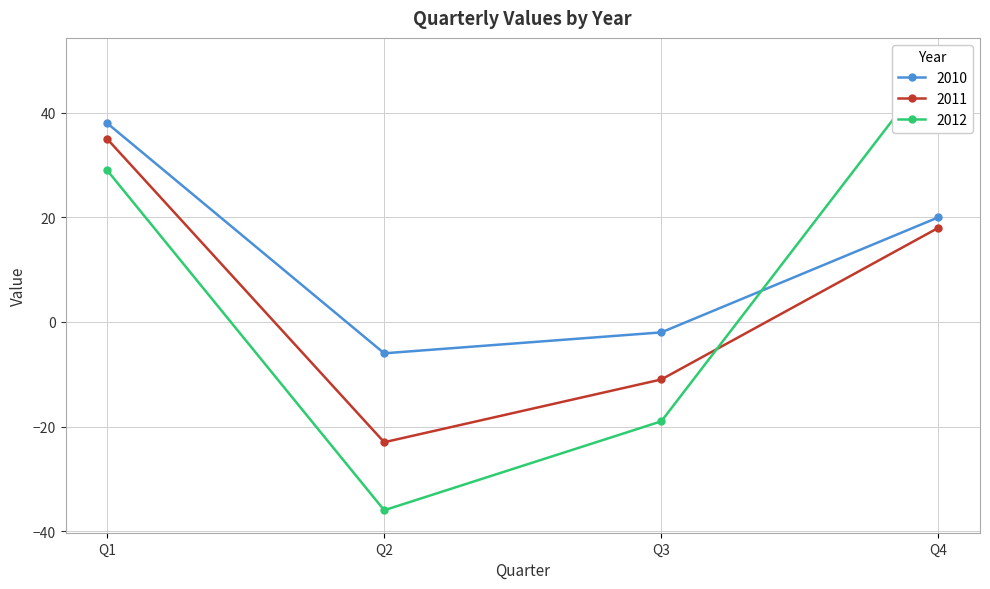

What is the difference between the 2010 values at Q1 and Q3?

40